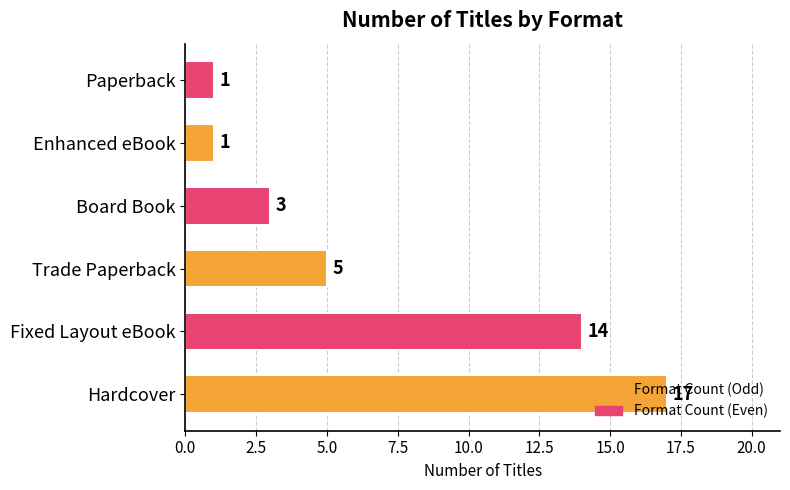

At which label is the value closest to 9?

Trade Paperback